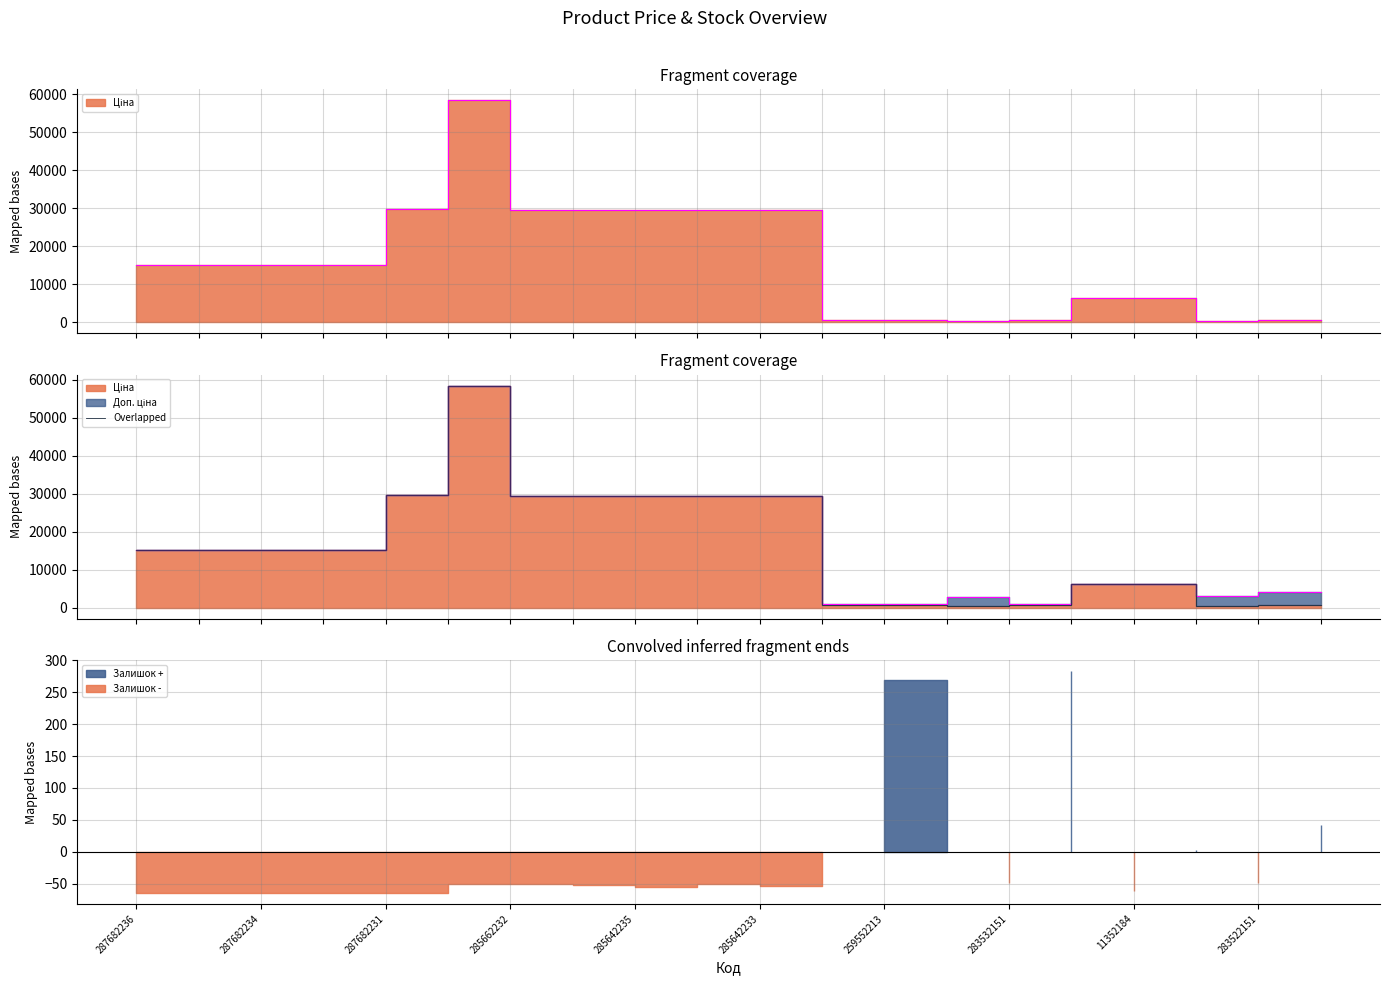

How many categories are shown in the chart?

20